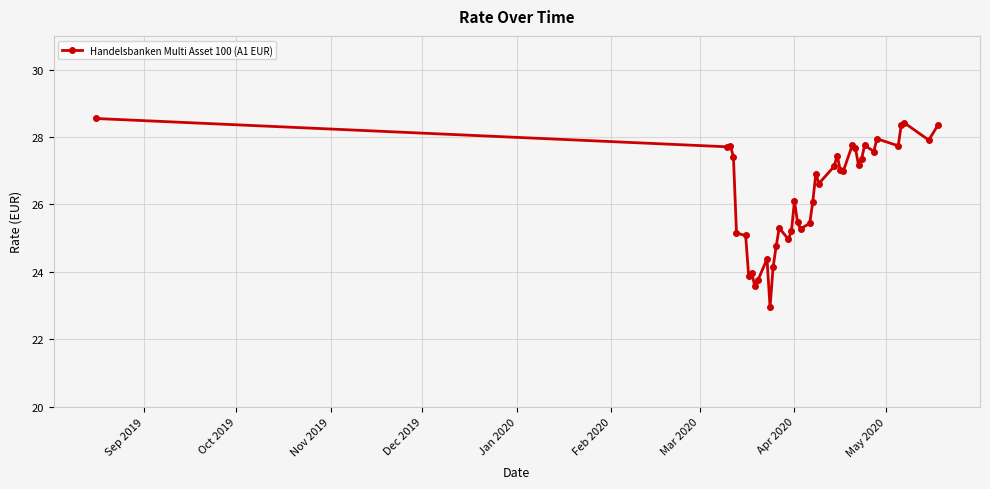

What is the value of the 39th point from the left?

27.9